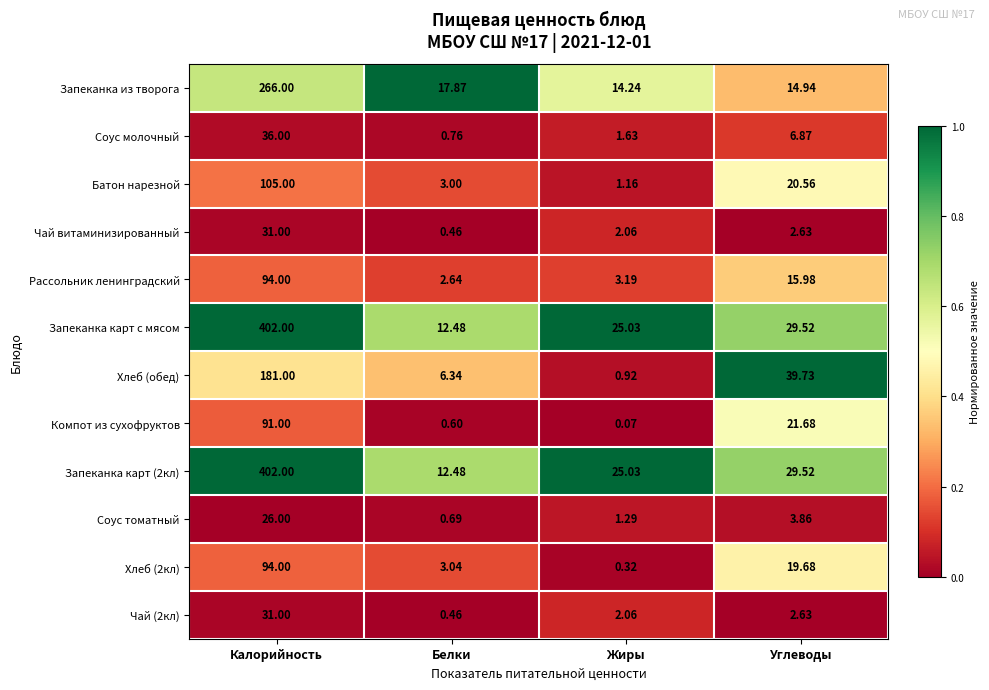

Is the value of Соус томатный at Жиры greater than the value of Батон нарезной at Калорийность?

No